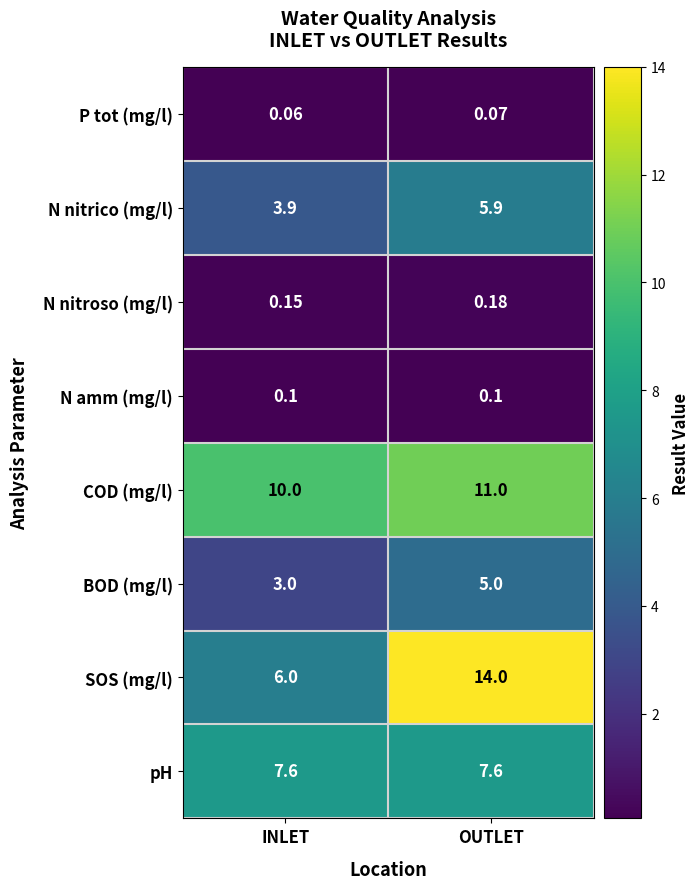

Count the number of categories in the chart.

2